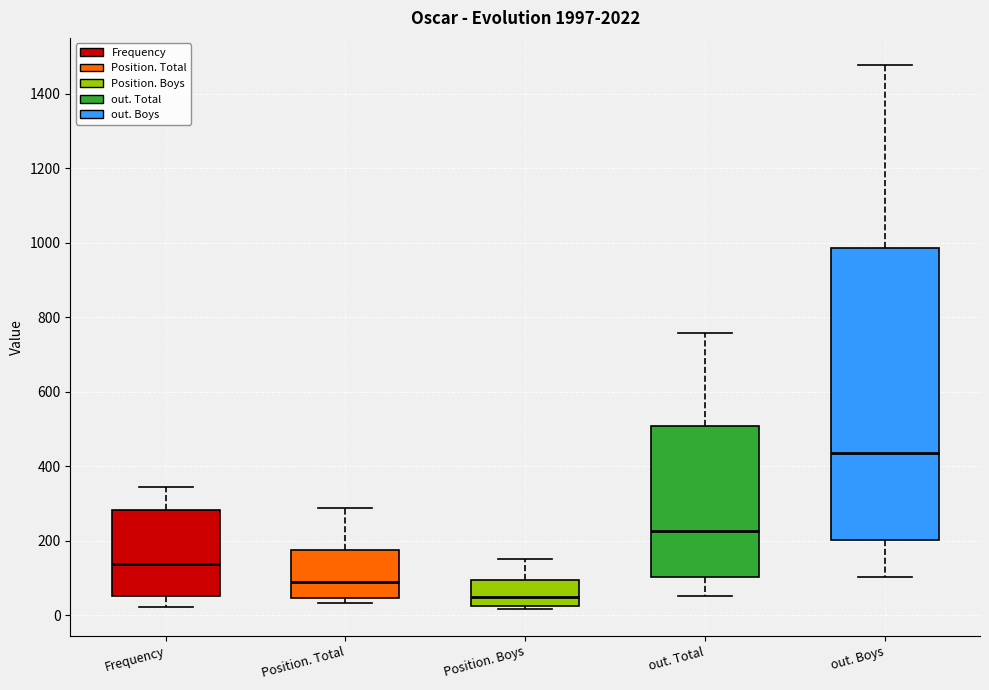

Which box's median line is the highest?

out. Boys